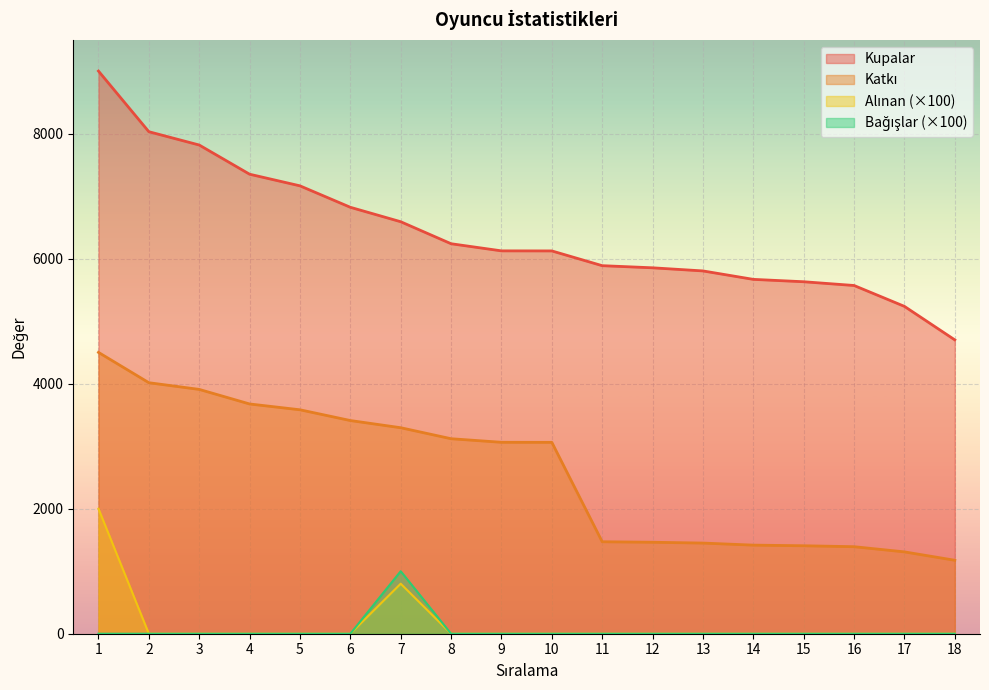

True or false: Bağışlar has more than 0 interior local peaks.

True